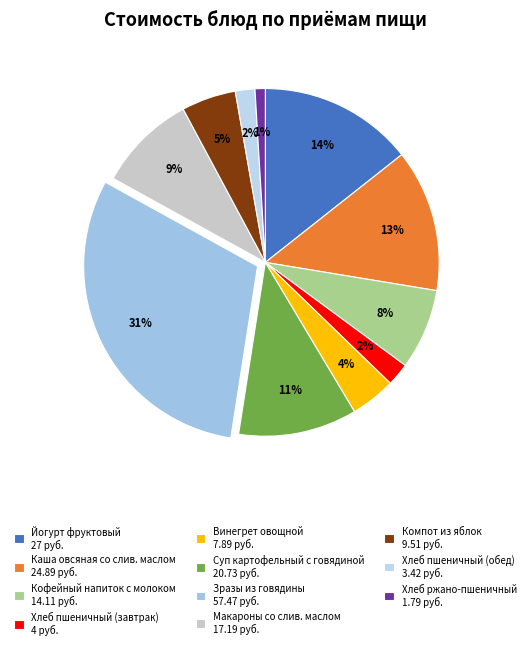

How many slices are in this pie chart?

11